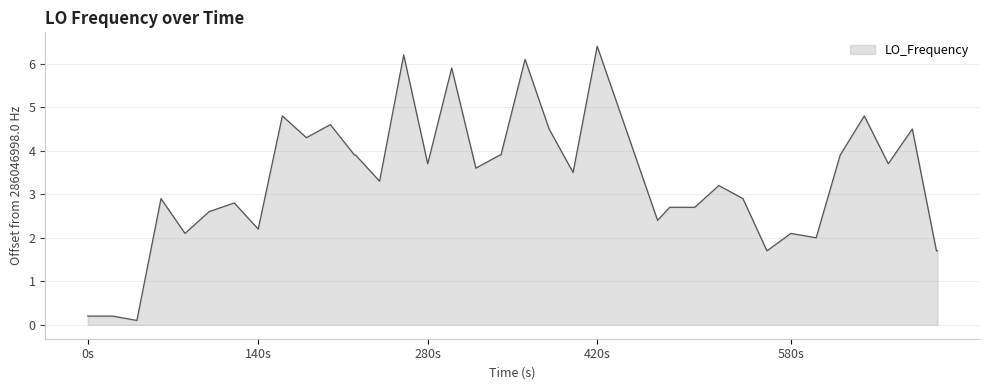

What is the maximum value shown in the chart?

6.4